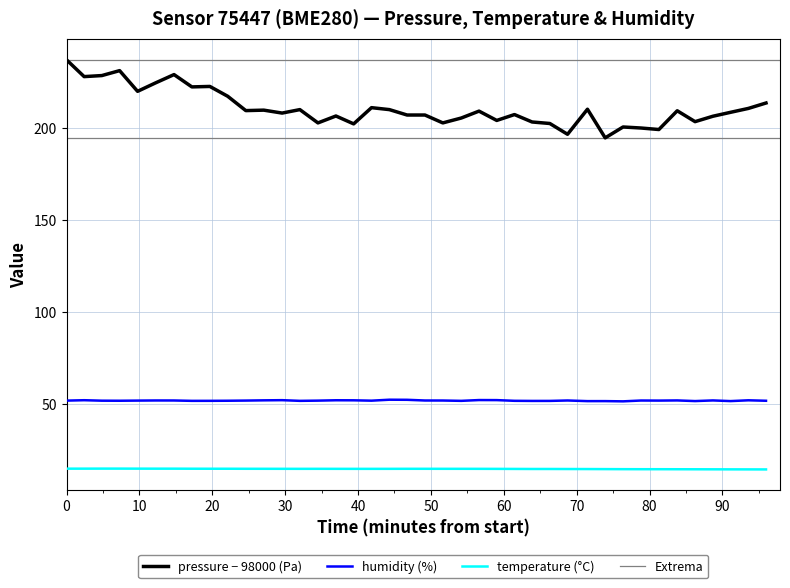

True or false: humidity (%) and temperature (°C) intersect in this chart.

False